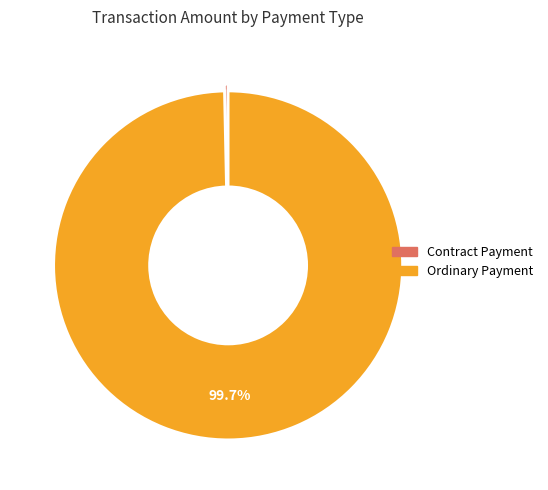

To the nearest percent, what percentage of the pie is Ordinary Payment?

100%